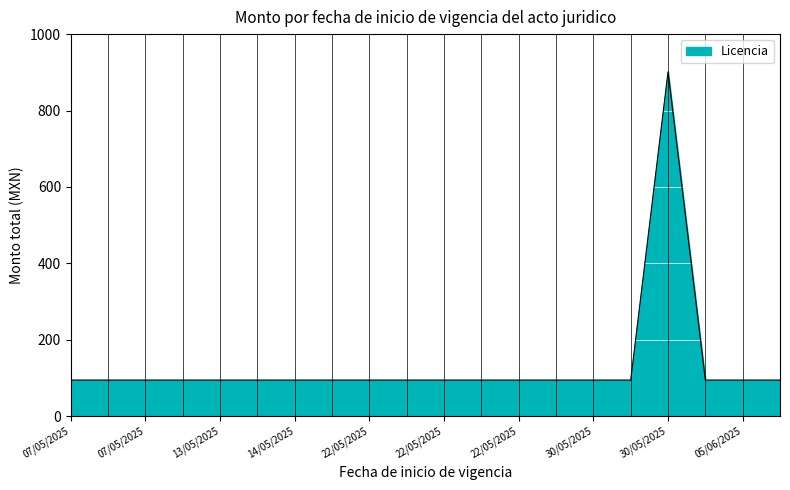

What is the difference between the maximum and minimum values?

806.9